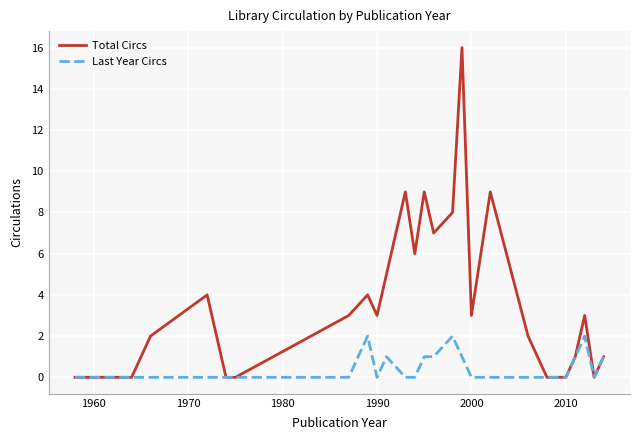

List the series in order of their overall mean, lowest first.

Last Year Circs, Total Circs